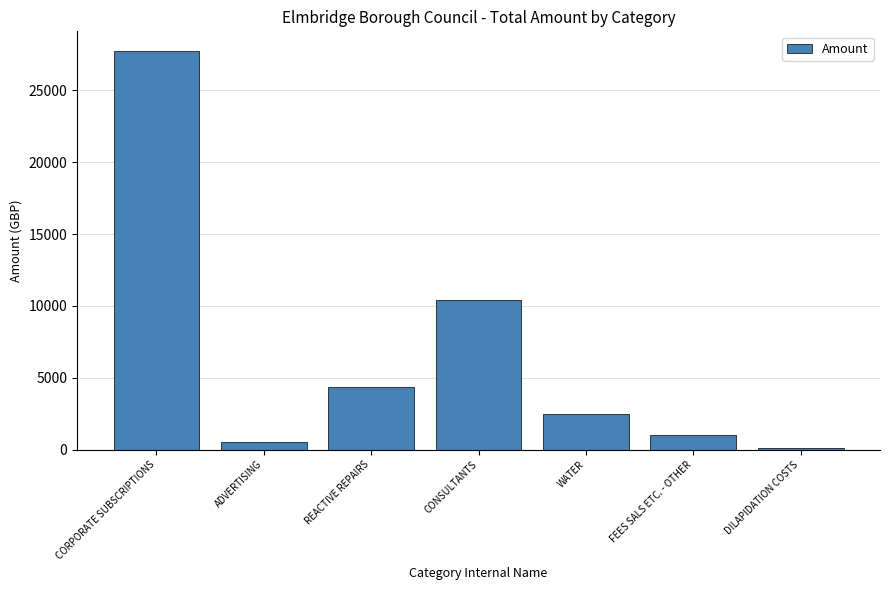

How many bars are there in total?

7